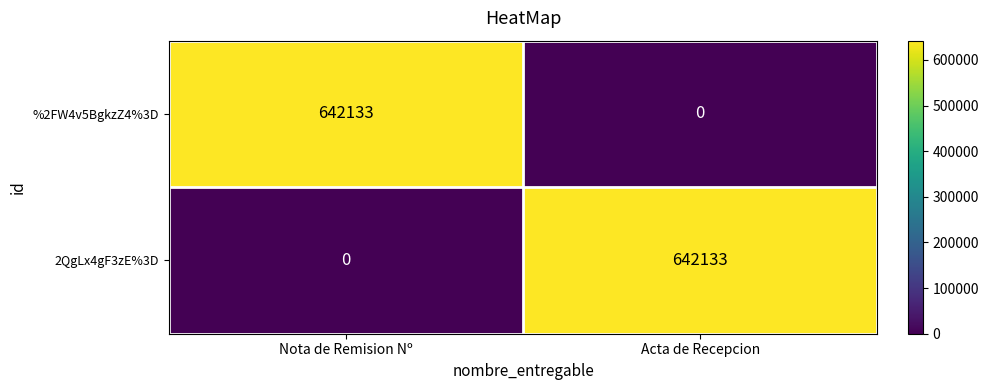

Read the %2FW4v5BgkzZ4%3D value at Nota de Remision Nº, to the nearest 100.

642100